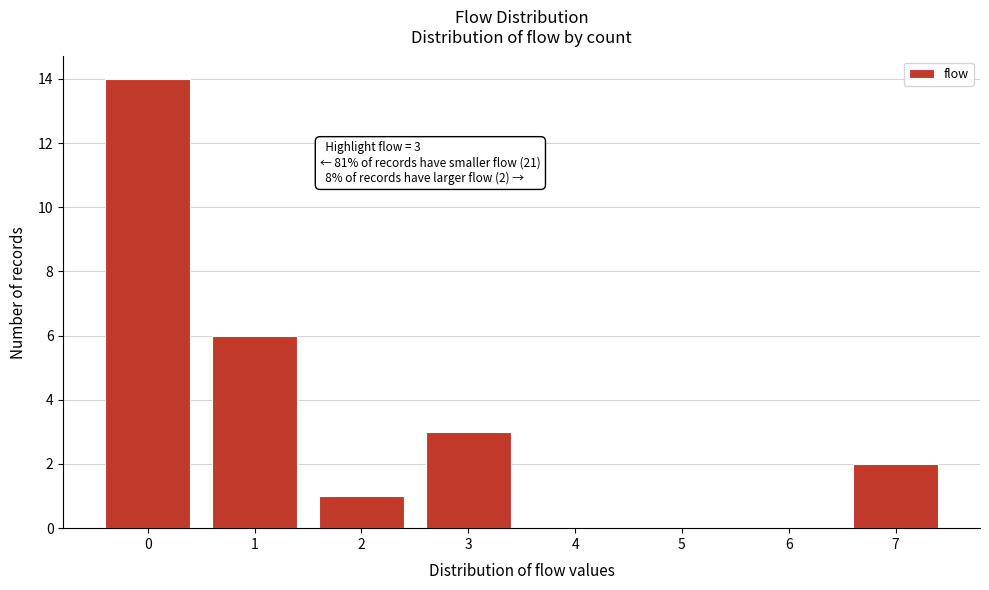

Reading left to right, transcribe all the data shown in this chart.

0=14	1=6	2=1	3=3	4=0	5=0	6=0	7=2